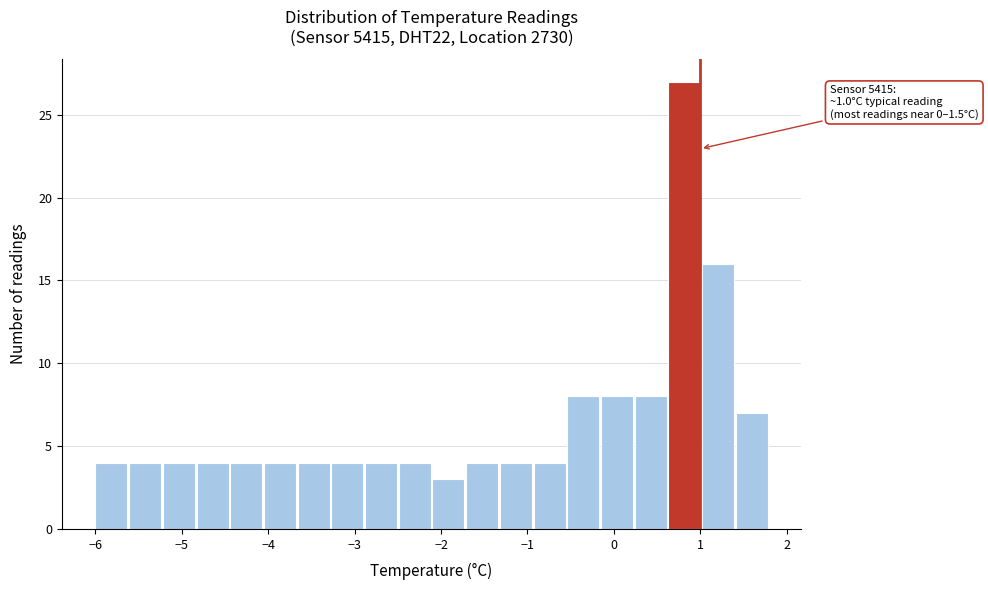

Read against the x-axis, roughly where is the centre of the tallest bar?

0.8